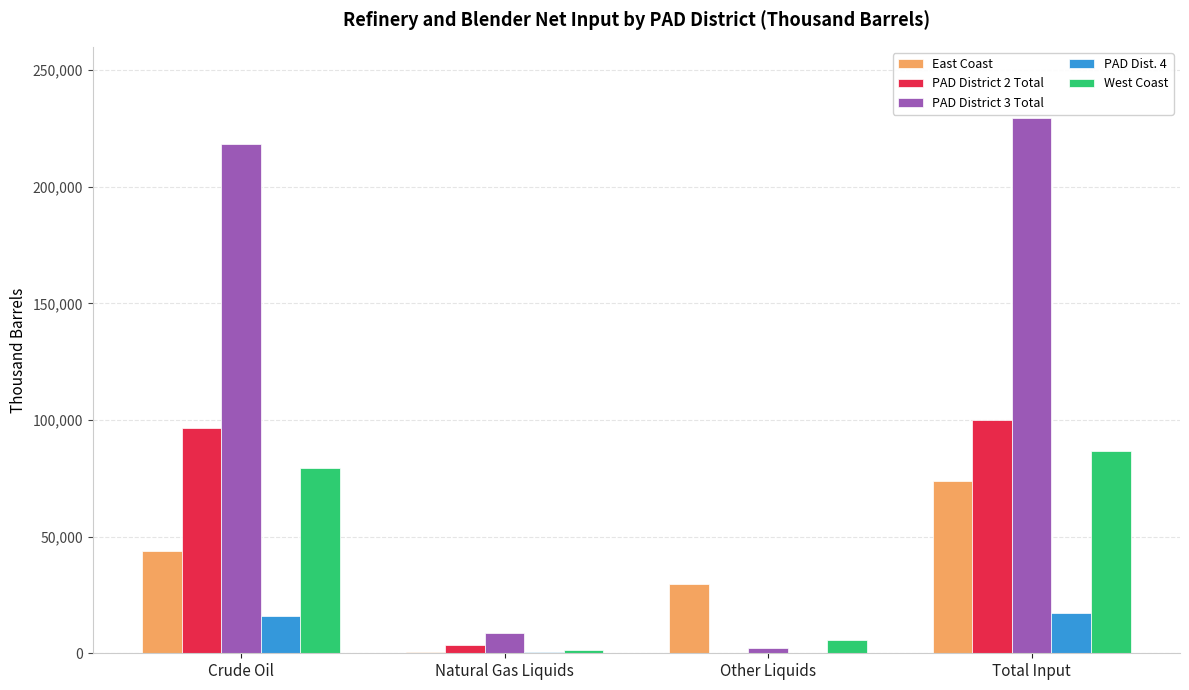

Between Crude Oil and Other Liquids, which series saw the biggest shift?

PAD District 3 Total